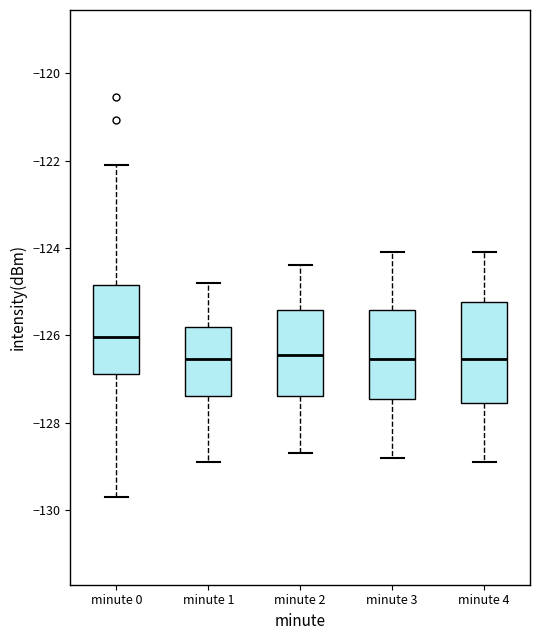

Reading left to right, read every box against the y-axis: the position of its median line, the range the box covers, and the ends of its whiskers. The values are not printed on the chart, so give them approximately, as read against the axis.

minute 0: median -126.0, box -126.8 to -124.8, whiskers -129.8 to -122.2
minute 1: median -126.6, box -127.4 to -125.8, whiskers -128.8 to -124.8
minute 2: median -126.4, box -127.4 to -125.4, whiskers -128.6 to -124.4
minute 3: median -126.6, box -127.4 to -125.4, whiskers -128.8 to -124.0
minute 4: median -126.6, box -127.6 to -125.2, whiskers -128.8 to -124.0